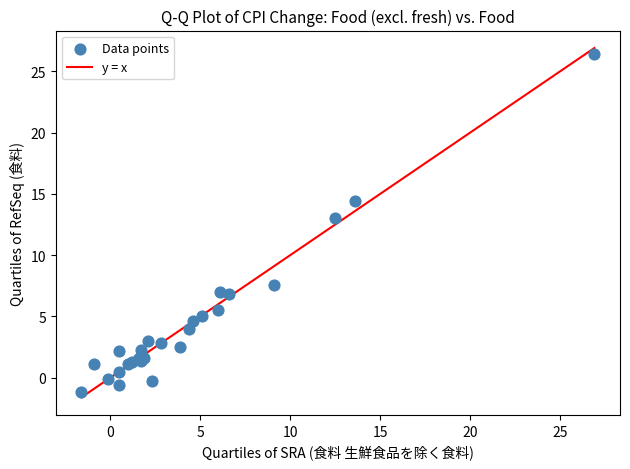

What Y value in the scatter plot is closest to 12?

13.0